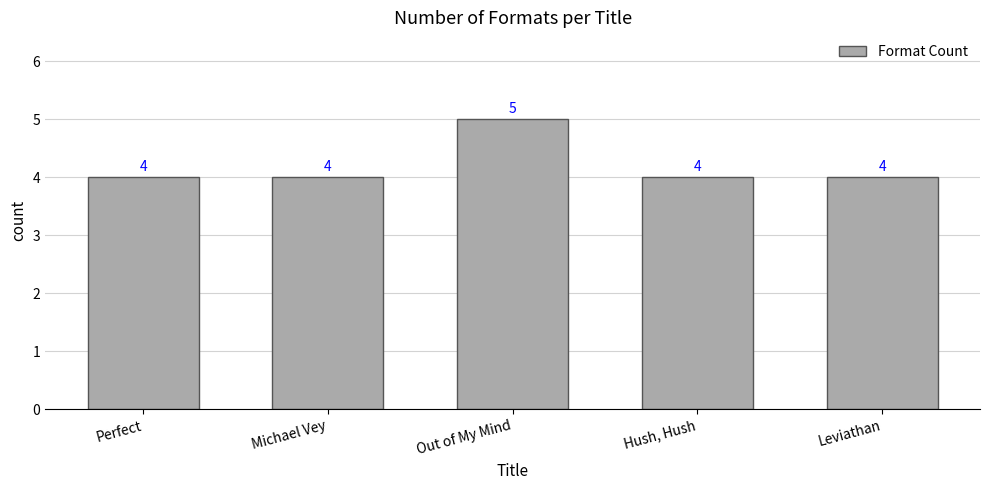

Reading right to left, list all the values displayed in this chart.

Leviathan=4	Hush, Hush=4	Out of My Mind=5	Michael Vey=4	Perfect=4